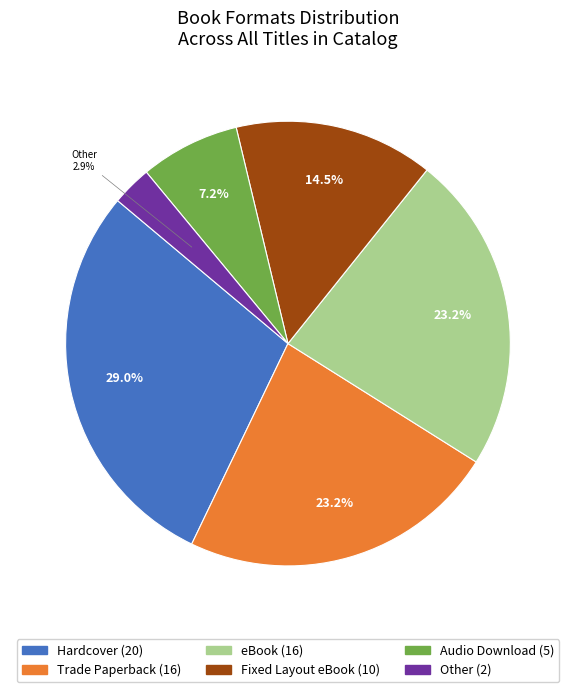

To the nearest percent, what is the difference between the largest and smallest slice percentages?

26%